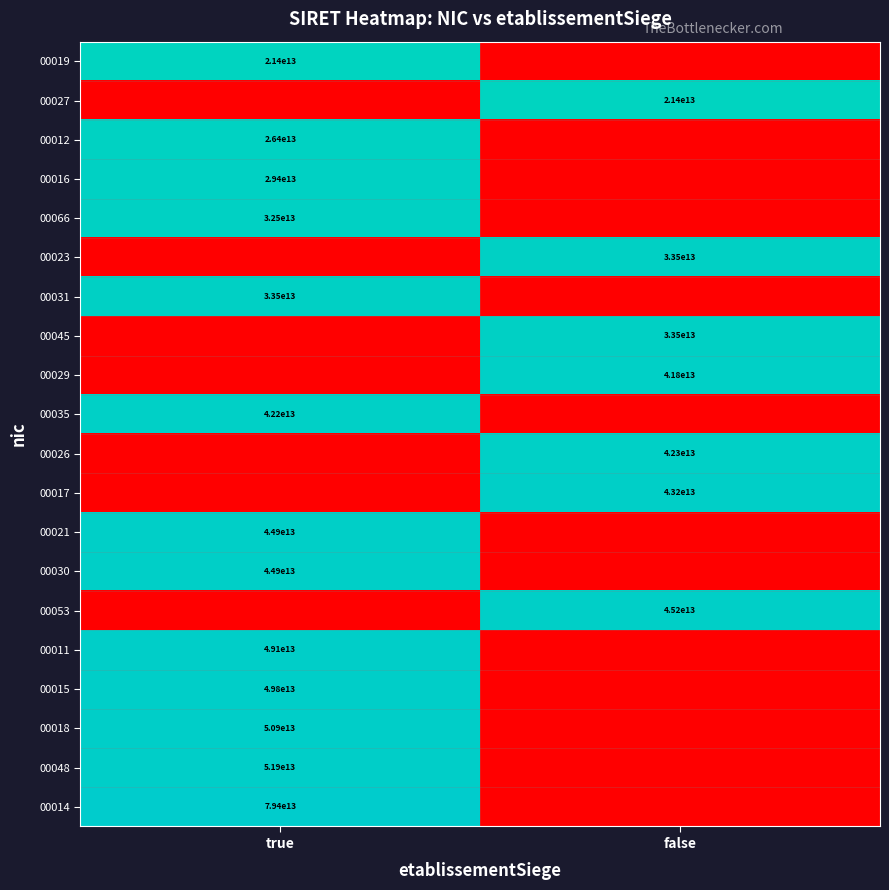

Is it true that 00066 equals 32500000000000 at true?

True